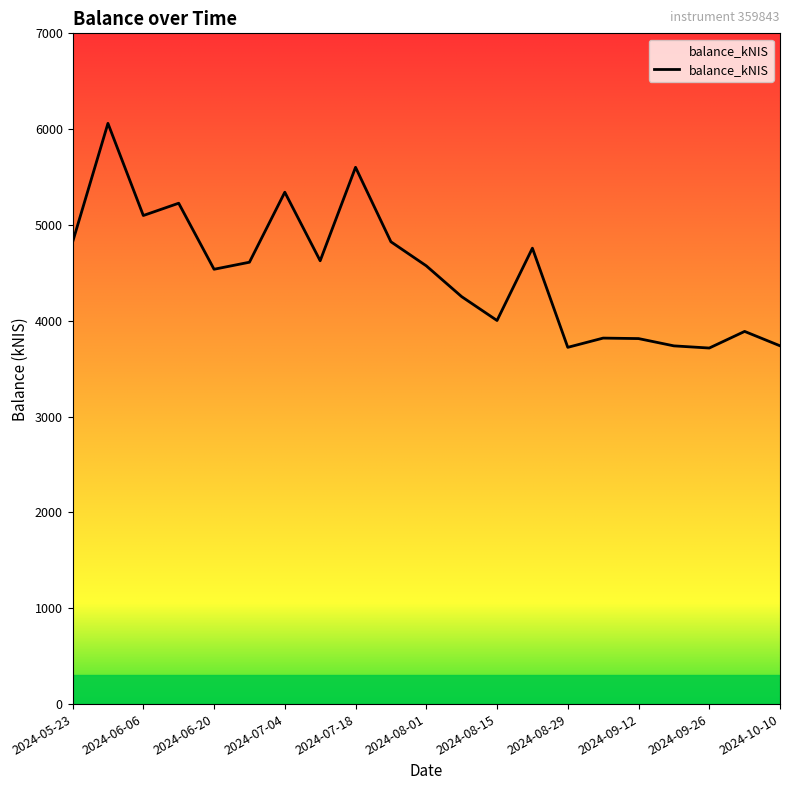

What is the smallest value displayed?

3715.7